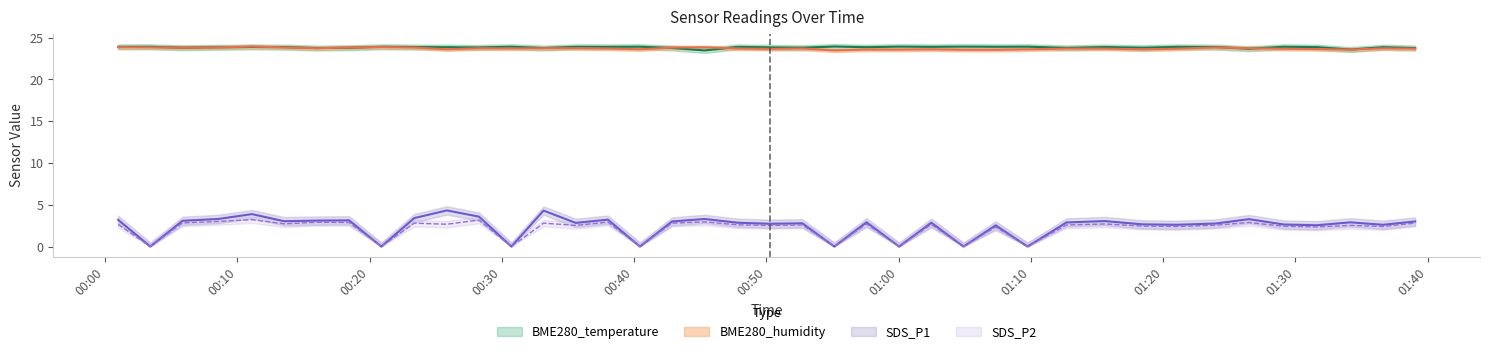

Reading left to right, extract all data points from this chart.

BME280_temperature: 2022/09/10 00:00:59=23.9	2022/09/10 00:03:25=23.9	2022/09/10 00:05:51=23.8	2022/09/10 00:08:33=23.8	2022/09/10 00:11:06=23.9	2022/09/10 00:13:32=23.9	2022/09/10 00:16:01=23.7	2022/09/10 00:18:27=23.8	2022/09/10 00:20:53=23.9	2022/09/10 00:23:22=23.9	2022/09/10 00:25:50=23.8	2022/09/10 00:28:16=23.8	2022/09/10 00:30:43=23.9	2022/09/10 00:33:09=23.7	2022/09/10 00:35:35=23.9	2022/09/10 00:38:01=23.9	2022/09/10 00:40:26=23.9	2022/09/10 00:42:52=23.8	2022/09/10 00:45:20=23.4	2022/09/10 00:47:49=23.9	2022/09/10 00:50:17=23.8	2022/09/10 00:52:43=23.8	2022/09/10 00:55:08=23.9	2022/09/10 00:57:34=23.8	2022/09/10 01:00:02=23.9	2022/09/10 01:02:28=23.9	2022/09/10 01:04:54=23.9	2022/09/10 01:07:20=23.9	2022/09/10 01:09:45=23.9	2022/09/10 01:12:41=23.8	2022/09/10 01:15:34=23.9	2022/09/10 01:18:27=23.8	2022/09/10 01:21:03=23.9	2022/09/10 01:23:57=23.9	2022/09/10 01:26:29=23.7	2022/09/10 01:29:08=23.9	2022/09/10 01:31:39=23.9	2022/09/10 01:34:09=23.6	2022/09/10 01:36:37=23.8	2022/09/10 01:39:03=23.7
BME280_humidity: 2022/09/10 00:00:59=23.8	2022/09/10 00:03:25=23.8	2022/09/10 00:05:51=23.8	2022/09/10 00:08:33=23.8	2022/09/10 00:11:06=23.9	2022/09/10 00:13:32=23.8	2022/09/10 00:16:01=23.7	2022/09/10 00:18:27=23.8	2022/09/10 00:20:53=23.9	2022/09/10 00:23:22=23.8	2022/09/10 00:25:50=23.6	2022/09/10 00:28:16=23.7	2022/09/10 00:30:43=23.7	2022/09/10 00:33:09=23.7	2022/09/10 00:35:35=23.7	2022/09/10 00:38:01=23.7	2022/09/10 00:40:26=23.6	2022/09/10 00:42:52=23.8	2022/09/10 00:45:20=23.8	2022/09/10 00:47:49=23.7	2022/09/10 00:50:17=23.6	2022/09/10 00:52:43=23.7	2022/09/10 00:55:08=23.4	2022/09/10 00:57:34=23.6	2022/09/10 01:00:02=23.5	2022/09/10 01:02:28=23.6	2022/09/10 01:04:54=23.5	2022/09/10 01:07:20=23.5	2022/09/10 01:09:45=23.6	2022/09/10 01:12:41=23.7	2022/09/10 01:15:34=23.7	2022/09/10 01:18:27=23.6	2022/09/10 01:21:03=23.7	2022/09/10 01:23:57=23.8	2022/09/10 01:26:29=23.7	2022/09/10 01:29:08=23.7	2022/09/10 01:31:39=23.6	2022/09/10 01:34:09=23.6	2022/09/10 01:36:37=23.7	2022/09/10 01:39:03=23.7
SDS_P1: 2022/09/10 00:00:59=3.2	2022/09/10 00:03:25=0.0	2022/09/10 00:05:51=3.1	2022/09/10 00:08:33=3.3	2022/09/10 00:11:06=3.9	2022/09/10 00:13:32=3.0	2022/09/10 00:16:01=3.1	2022/09/10 00:18:27=3.1	2022/09/10 00:20:53=0.0	2022/09/10 00:23:22=3.4	2022/09/10 00:25:50=4.3	2022/09/10 00:28:16=3.6	2022/09/10 00:30:43=0.0	2022/09/10 00:33:09=4.3	2022/09/10 00:35:35=2.8	2022/09/10 00:38:01=3.2	2022/09/10 00:40:26=0.0	2022/09/10 00:42:52=3.0	2022/09/10 00:45:20=3.3	2022/09/10 00:47:49=2.9	2022/09/10 00:50:17=2.7	2022/09/10 00:52:43=2.8	2022/09/10 00:55:08=0.0	2022/09/10 00:57:34=2.9	2022/09/10 01:00:02=0.0	2022/09/10 01:02:28=2.9	2022/09/10 01:04:54=0.0	2022/09/10 01:07:20=2.5	2022/09/10 01:09:45=0.0	2022/09/10 01:12:41=2.9	2022/09/10 01:15:34=3.0	2022/09/10 01:18:27=2.6	2022/09/10 01:21:03=2.6	2022/09/10 01:23:57=2.8	2022/09/10 01:26:29=3.3	2022/09/10 01:29:08=2.6	2022/09/10 01:31:39=2.5	2022/09/10 01:34:09=2.9	2022/09/10 01:36:37=2.6	2022/09/10 01:39:03=3.0
SDS_P2: 2022/09/10 00:00:59=2.6	2022/09/10 00:03:25=0.0	2022/09/10 00:05:51=2.8	2022/09/10 00:08:33=3.0	2022/09/10 00:11:06=3.2	2022/09/10 00:13:32=2.7	2022/09/10 00:16:01=2.9	2022/09/10 00:18:27=2.9	2022/09/10 00:20:53=0.0	2022/09/10 00:23:22=2.8	2022/09/10 00:25:50=2.7	2022/09/10 00:28:16=3.2	2022/09/10 00:30:43=0.0	2022/09/10 00:33:09=2.8	2022/09/10 00:35:35=2.5	2022/09/10 00:38:01=2.9	2022/09/10 00:40:26=0.0	2022/09/10 00:42:52=2.8	2022/09/10 00:45:20=3.0	2022/09/10 00:47:49=2.6	2022/09/10 00:50:17=2.5	2022/09/10 00:52:43=2.6	2022/09/10 00:55:08=0.0	2022/09/10 00:57:34=2.7	2022/09/10 01:00:02=0.0	2022/09/10 01:02:28=2.6	2022/09/10 01:04:54=0.0	2022/09/10 01:07:20=2.3	2022/09/10 01:09:45=0.0	2022/09/10 01:12:41=2.6	2022/09/10 01:15:34=2.7	2022/09/10 01:18:27=2.5	2022/09/10 01:21:03=2.4	2022/09/10 01:23:57=2.5	2022/09/10 01:26:29=2.9	2022/09/10 01:29:08=2.4	2022/09/10 01:31:39=2.4	2022/09/10 01:34:09=2.5	2022/09/10 01:36:37=2.4	2022/09/10 01:39:03=2.8